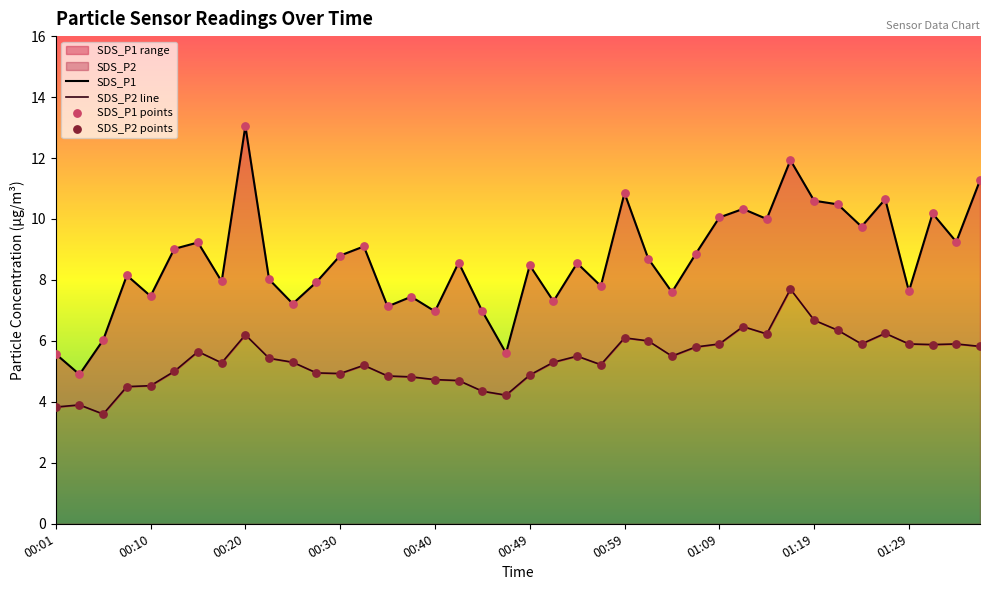

What are all the series names shown in the legend?

SDS_P1, SDS_P2